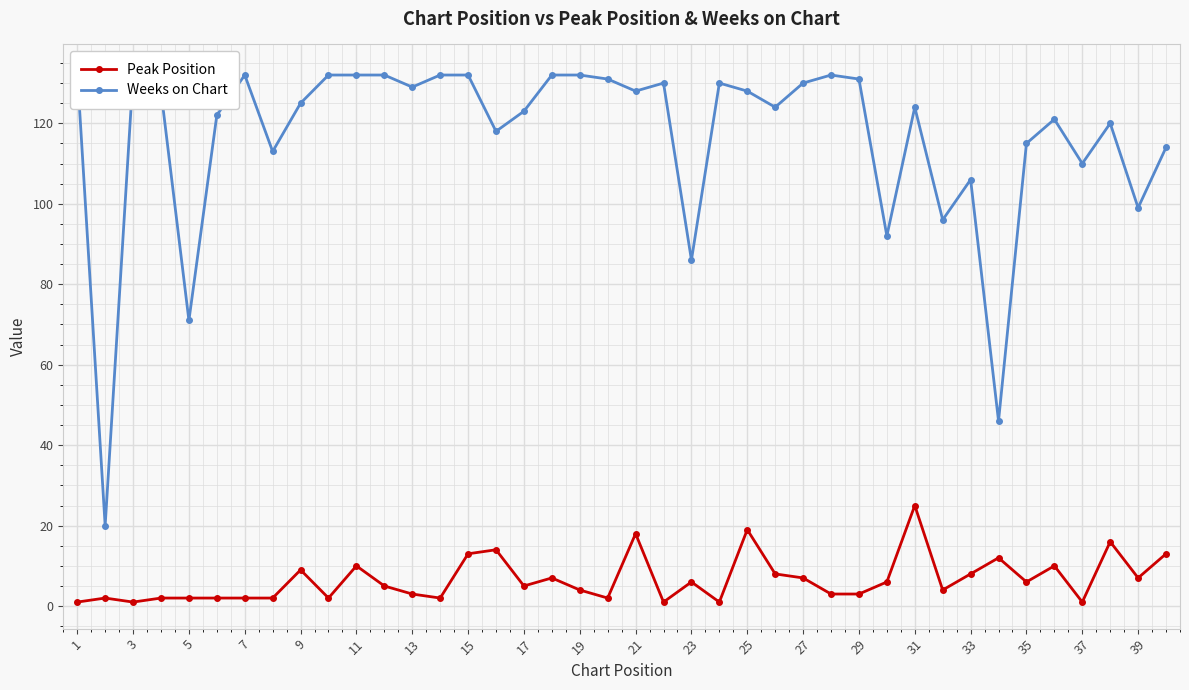

What is the sum of all Weeks on Chart values?

4663